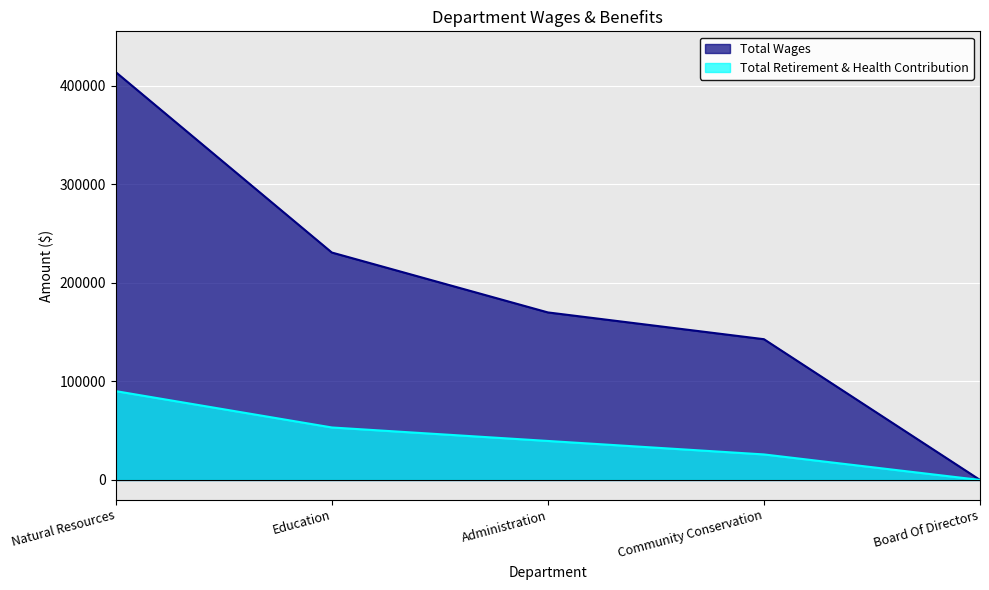

Which series has the largest total across all categories?

Total Wages